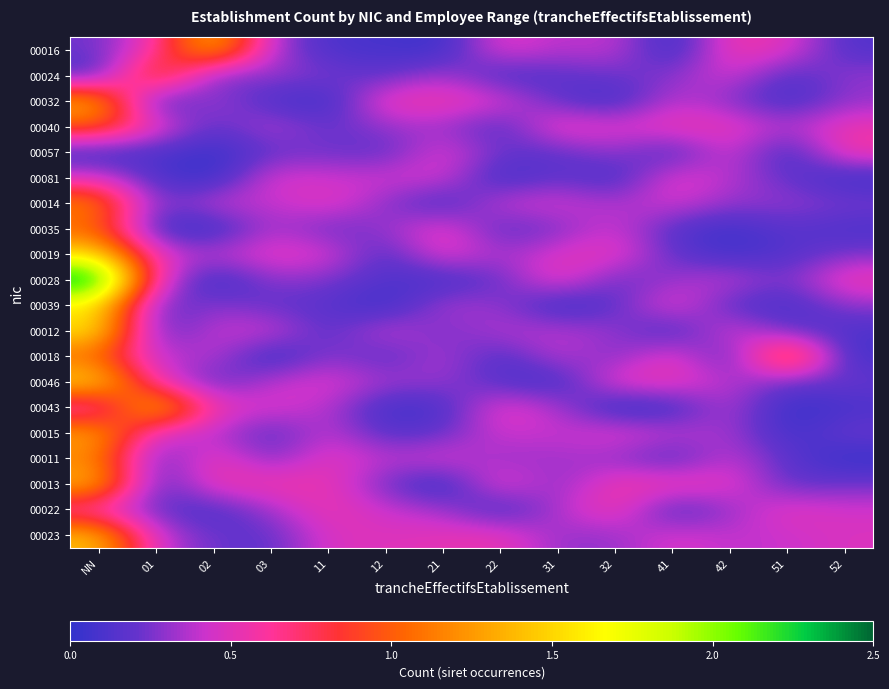

How many distinct data groups are displayed?

20